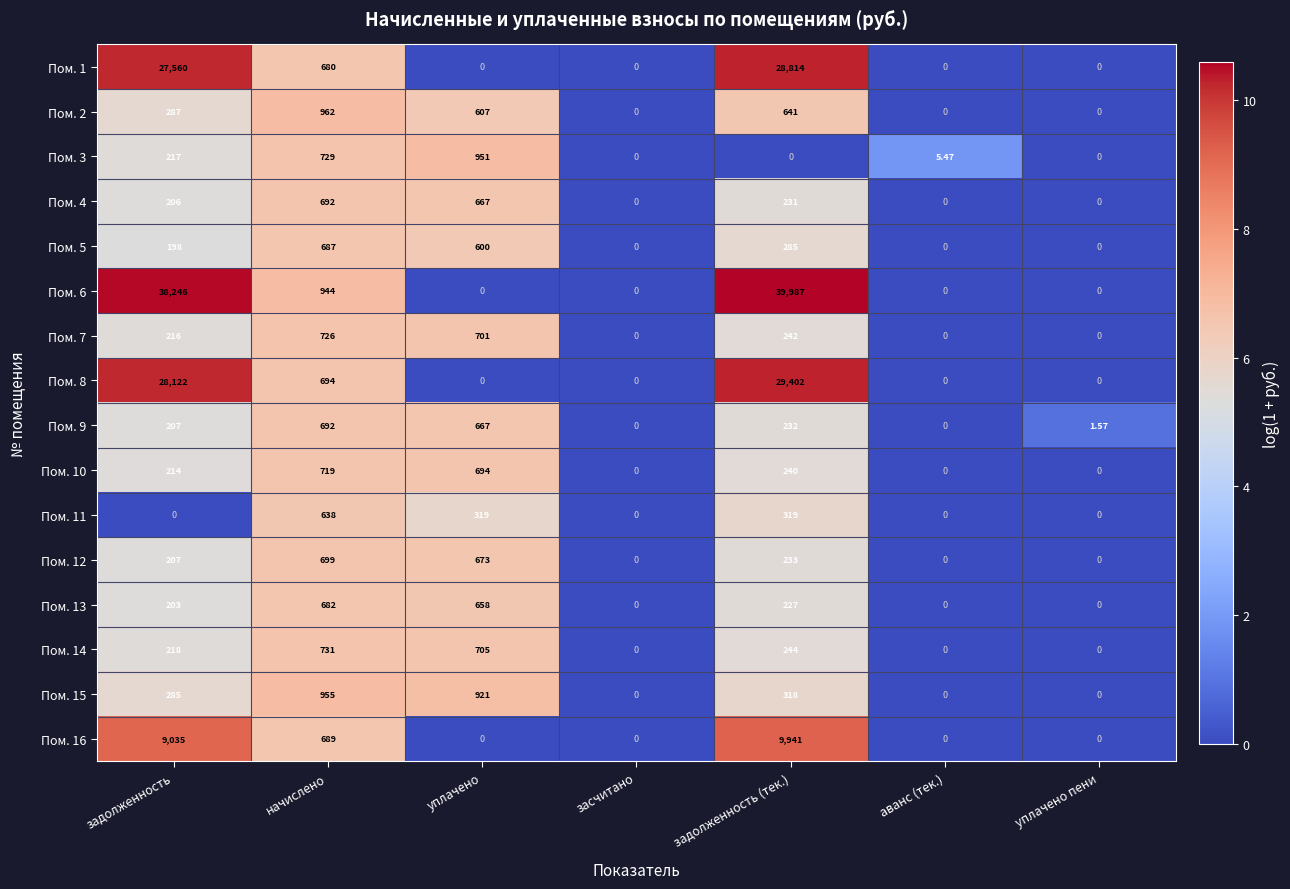

Which category has the highest value in the Пом. 8 series?

задолженность (тек.)